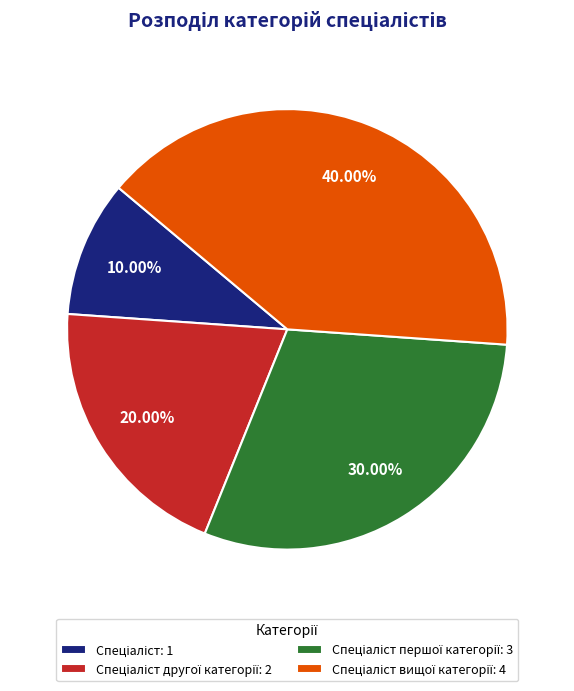

Is there a majority slice in this chart?

No